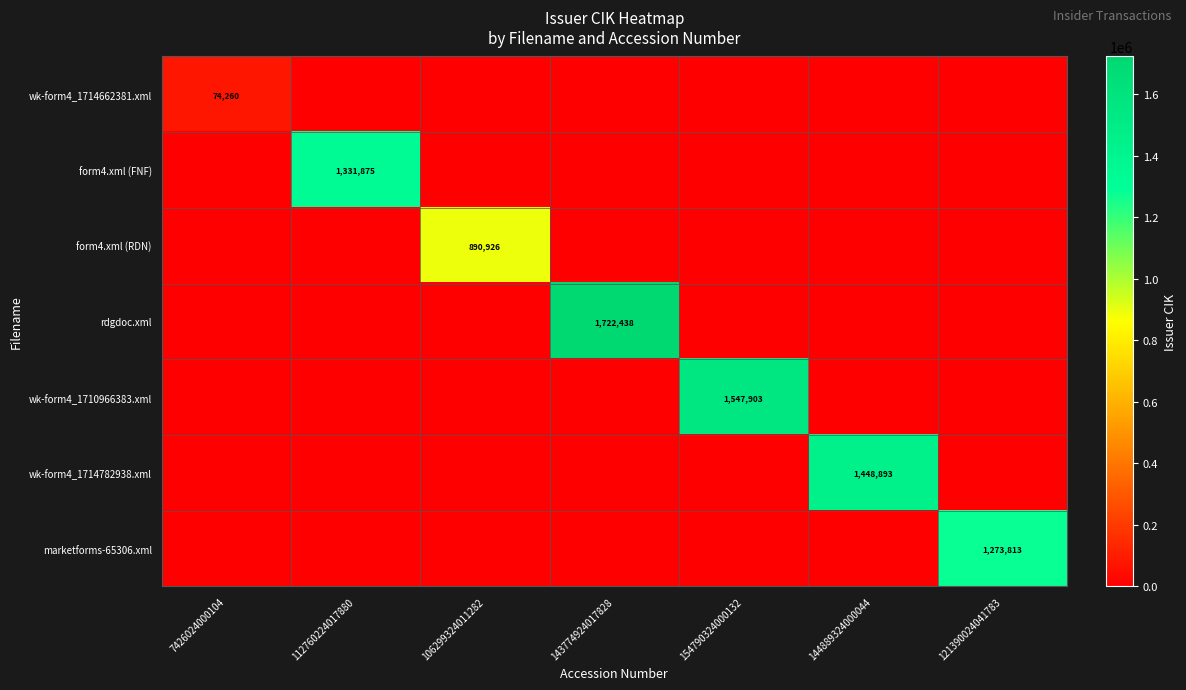

Is it true that wk-form4_1714782938.xml equals 1448893 at 144889324000044?

True